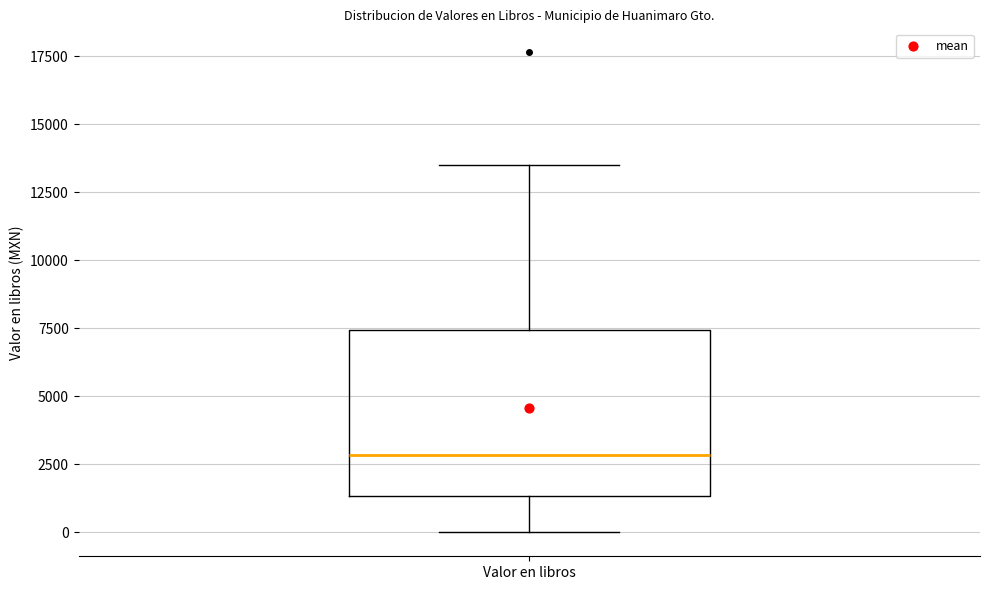

Where does the lower whisker of the box for Valor en libros end on the y-axis? The values are not printed on the chart, so give them approximately, as read against the axis.

0